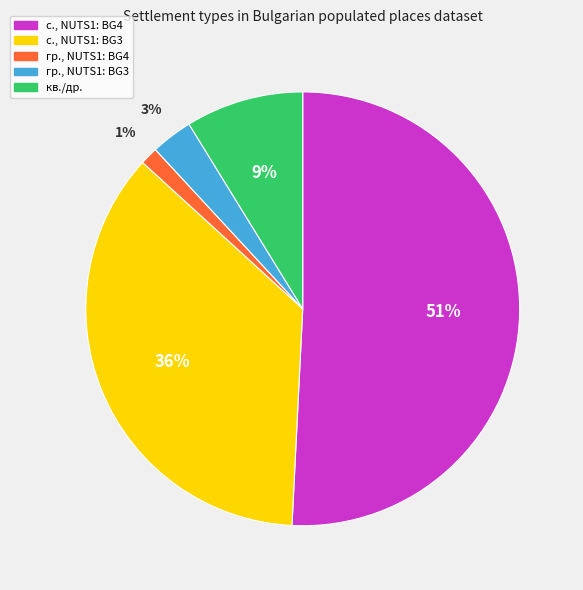

Do с., NUTS1: BG3 and гр., NUTS1: BG3 together represent more than half of the pie?

No